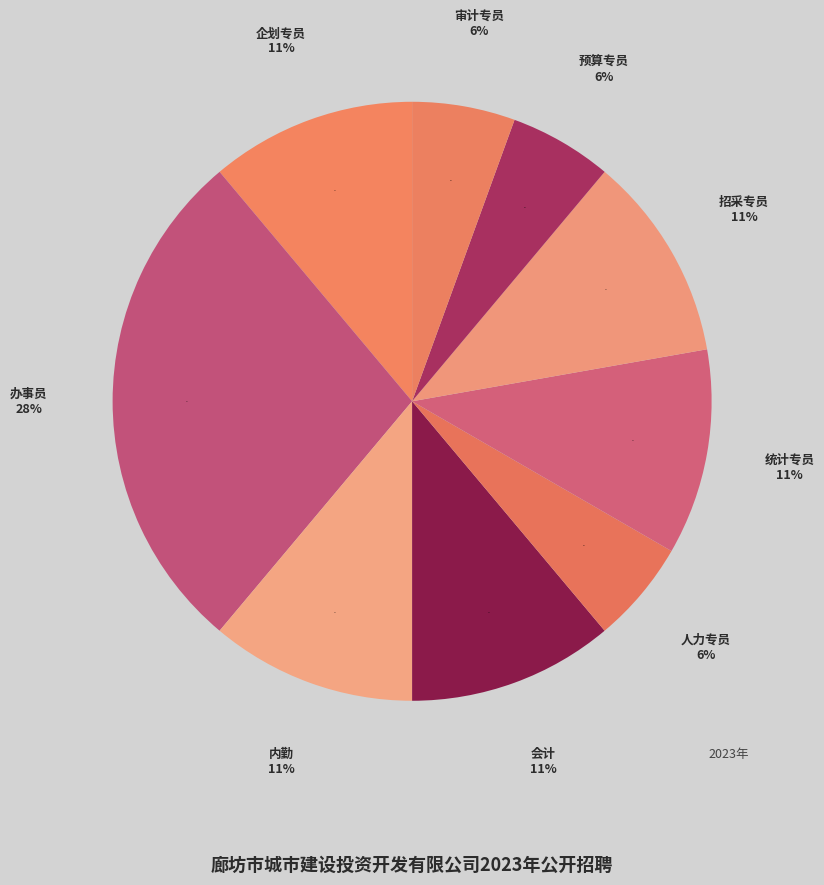

True or false: 预算专员 accounts for 17% of the total.

False